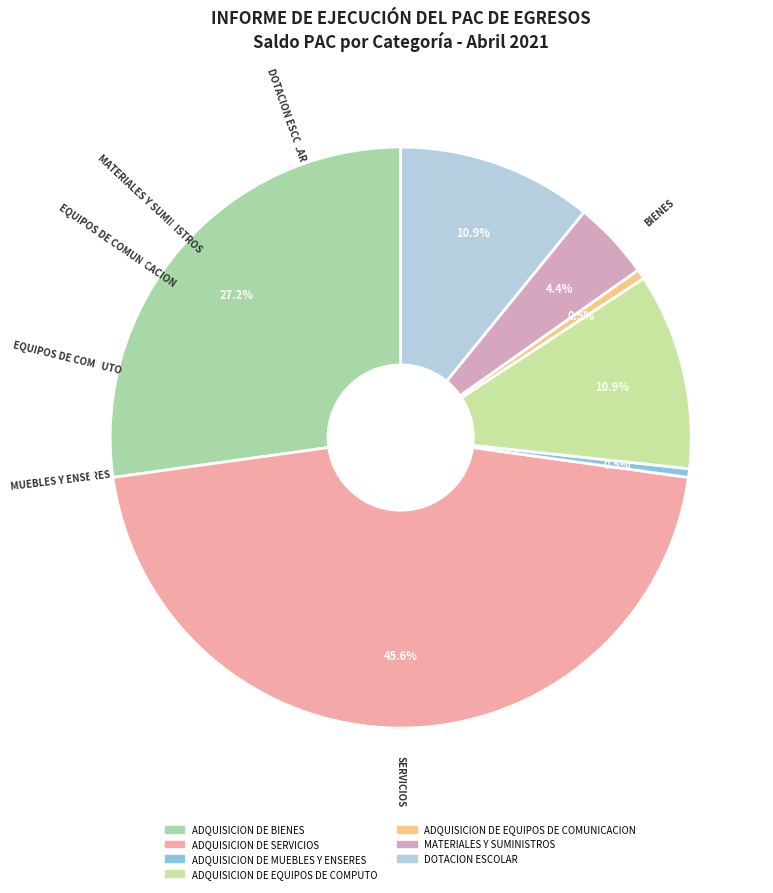

Which has a higher value, ADQUISICION DE EQUIPOS DE COMPUTO or ADQUISICION DE MUEBLES Y ENSERES?

ADQUISICION DE EQUIPOS DE COMPUTO